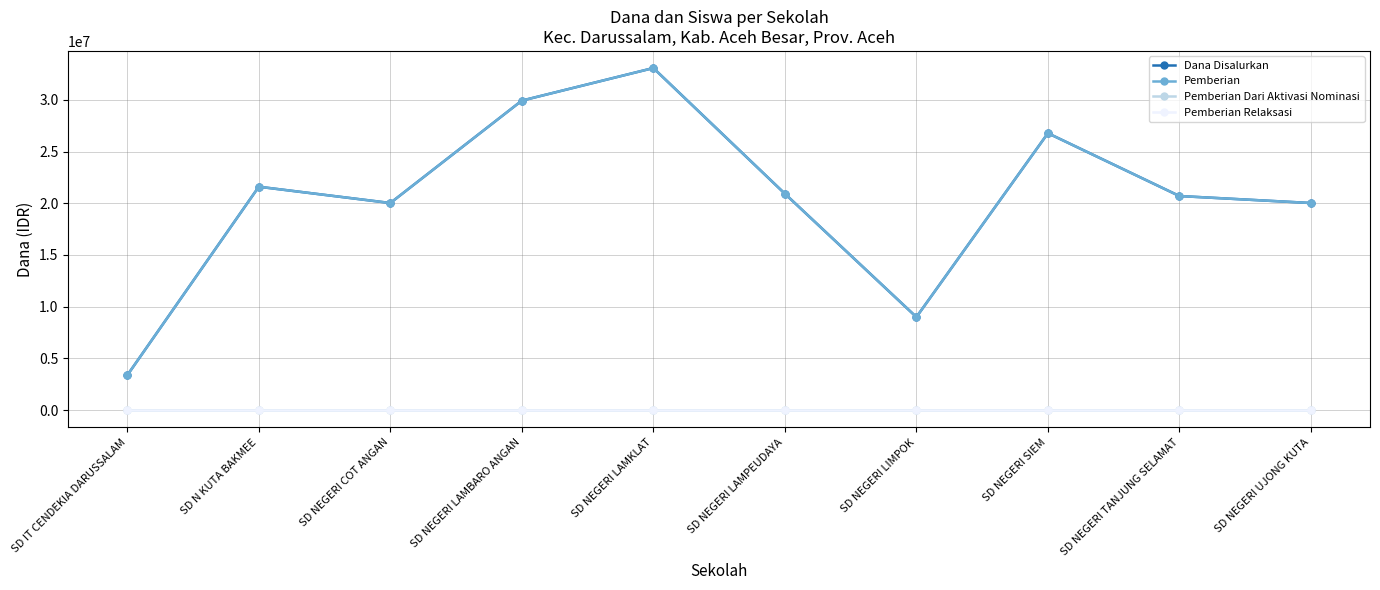

Does the chart have visible grid lines?

Yes